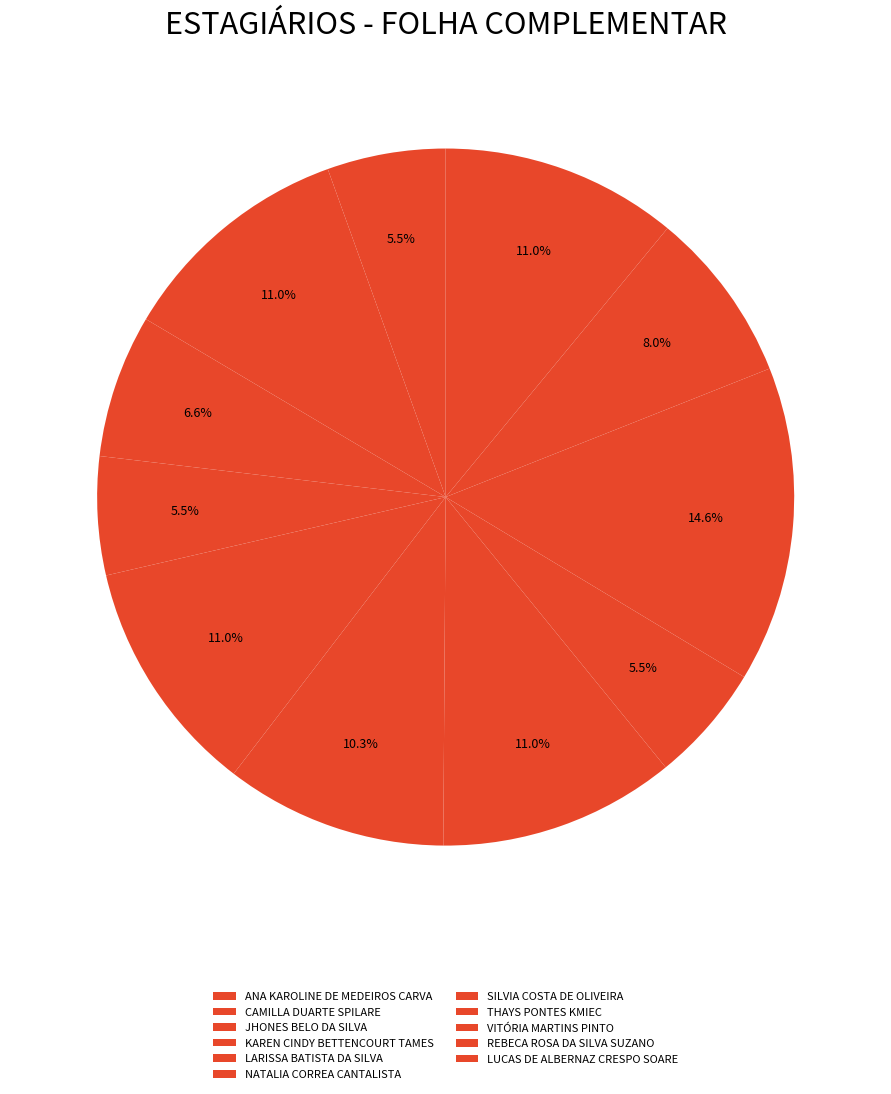

How many slices are in this pie chart?

11